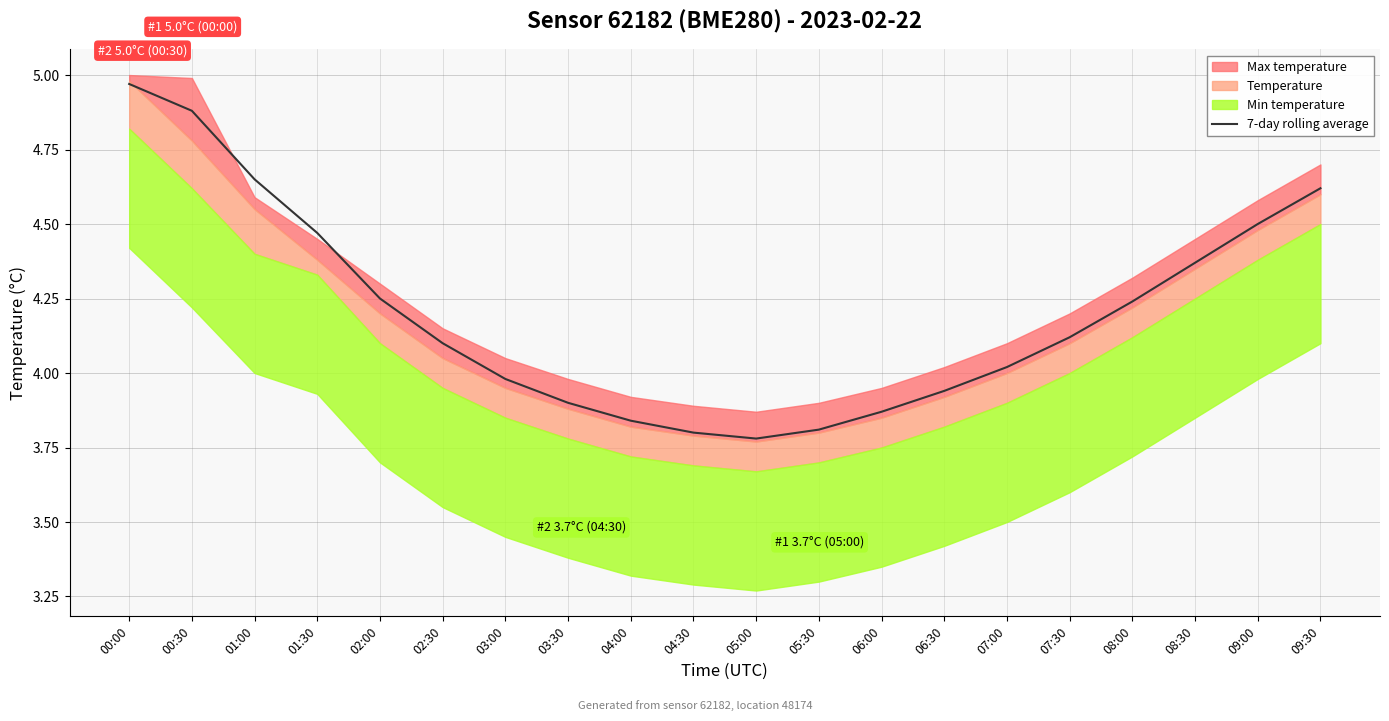

List the labels in order of value, largest first.

00:00, 00:30, 01:00, 09:30, 09:00, 01:30, 08:30, 02:00, 08:00, 07:30, 02:30, 07:00, 03:00, 06:30, 03:30, 06:00, 04:00, 05:30, 04:30, 05:00